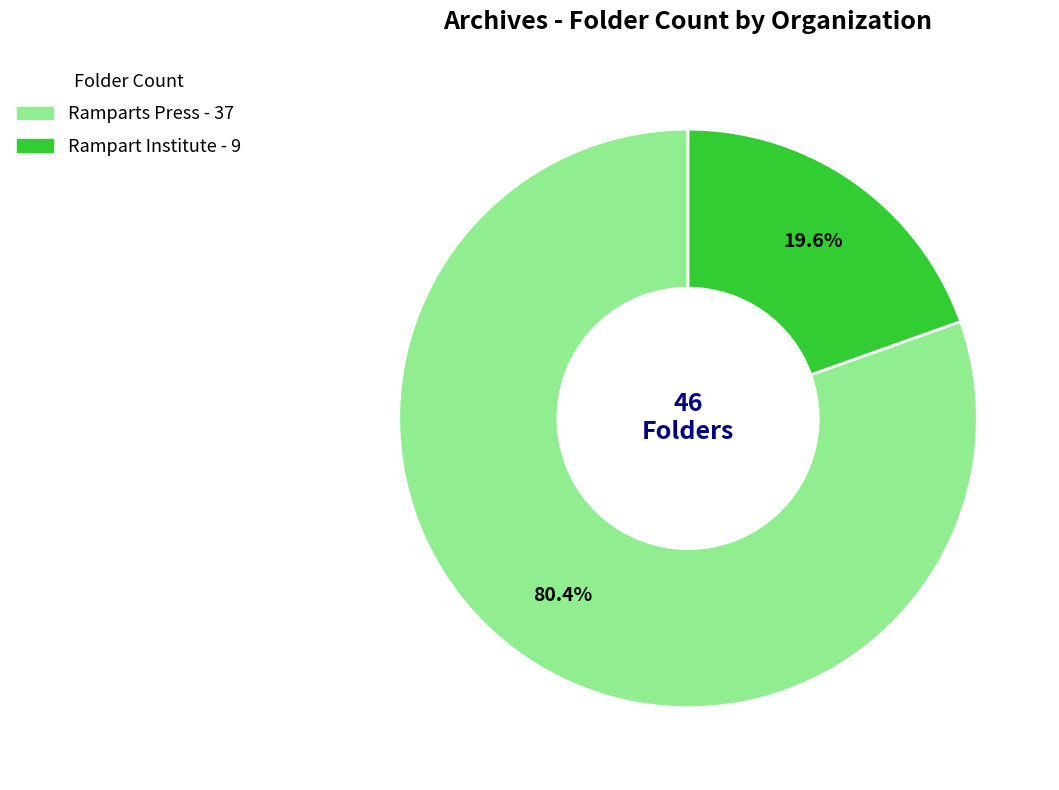

Approximately how many times larger is the value at Rampart Institute compared to Ramparts Press?

0.2